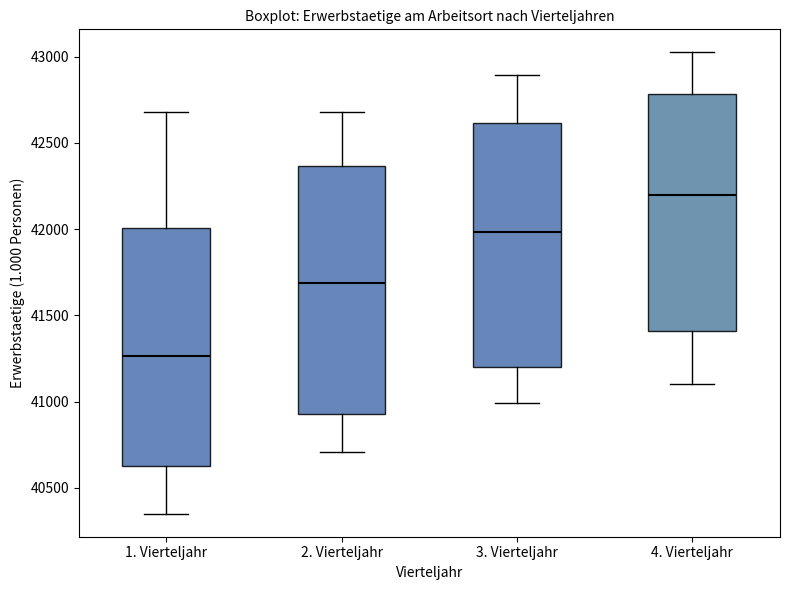

Reading left to right, read every box against the y-axis: the position of its median line, the range the box covers, and the ends of its whiskers. The values are not printed on the chart, so give them approximately, as read against the axis.

1. Vierteljahr: median 41250, box 40650 to 42000, whiskers 40350 to 42700
2. Vierteljahr: median 41700, box 40950 to 42350, whiskers 40700 to 42700
3. Vierteljahr: median 42000, box 41200 to 42600, whiskers 41000 to 42900
4. Vierteljahr: median 42200, box 41400 to 42800, whiskers 41100 to 43050